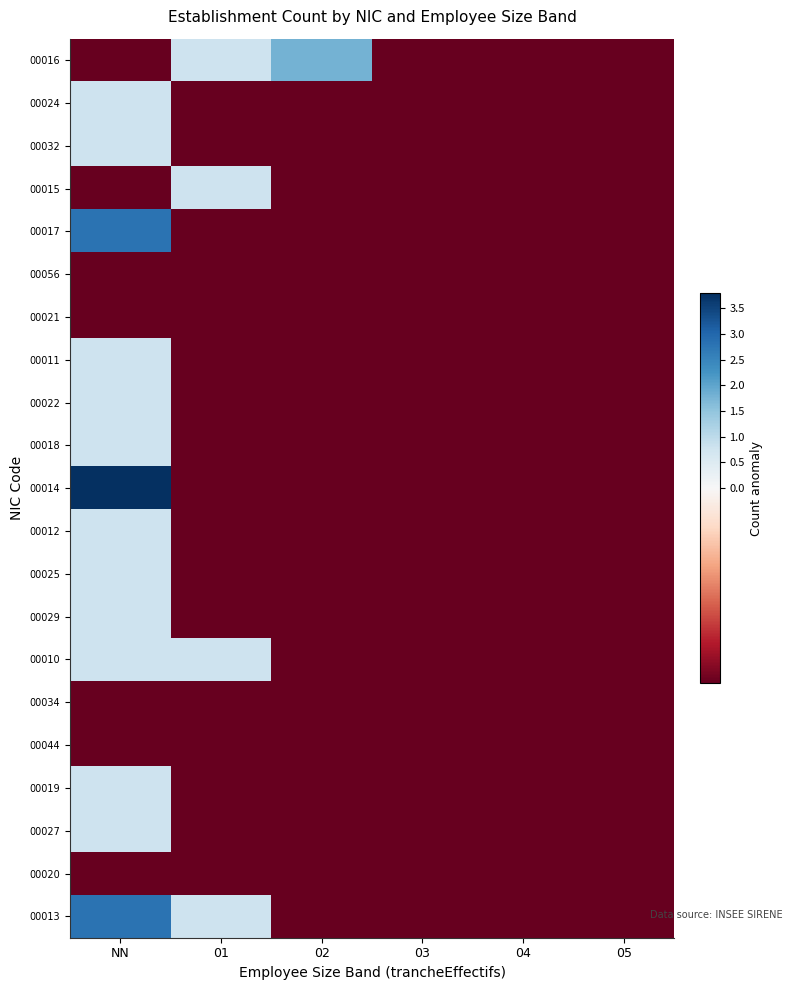

List the series in order of their peak value, highest first.

00014, 00017, 00013, 00016, 00024, 00032, 00015, 00011, 00022, 00018, 00012, 00025, 00029, 00010, 00019, 00027, 00056, 00021, 00034, 00044, 00020